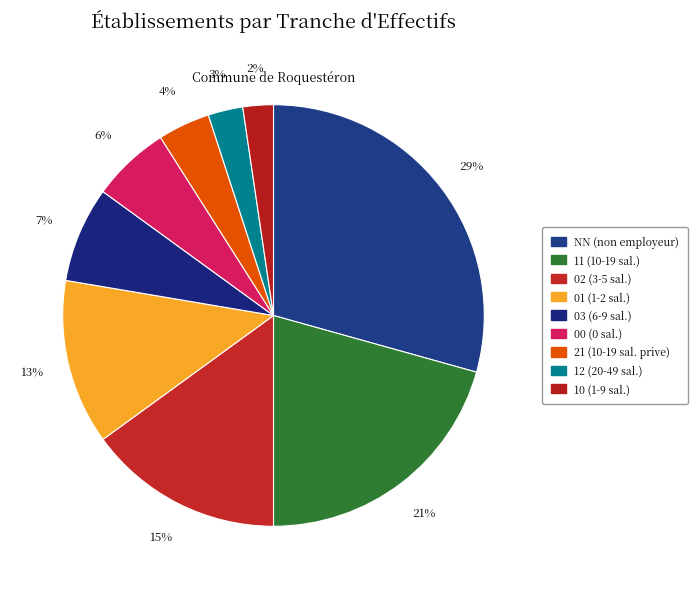

Rank the categories by value from highest to lowest.

NN, 11, 02, 01, 03, 00, 21, 12, 10